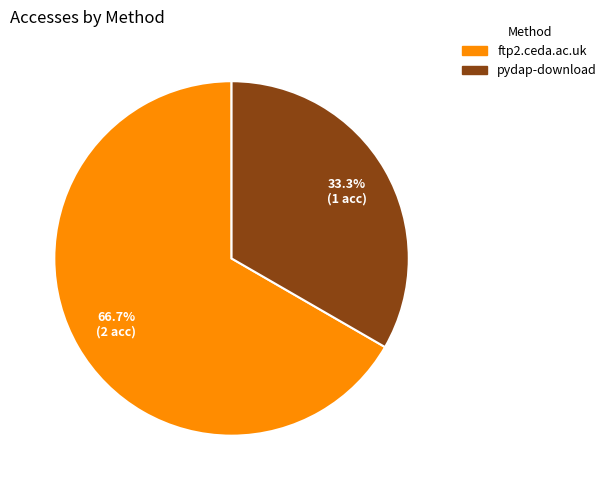

To the nearest percent, what percentage of the pie is pydap-download?

33%